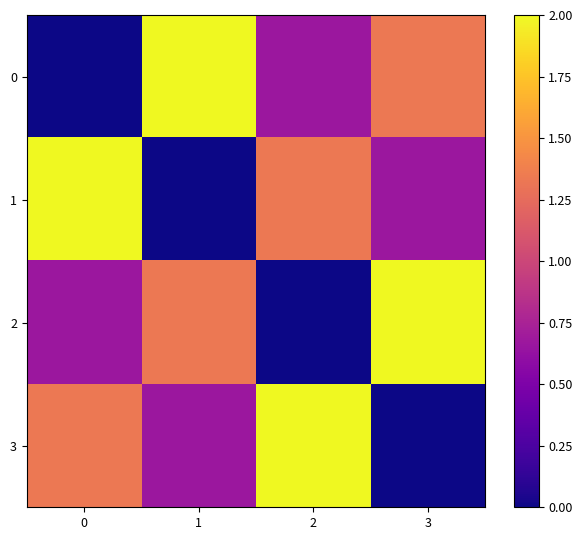

Reading left to right, what are all the values shown in this chart?

0: 0=0.0	1=2.0	2=0.7	3=1.3
1: 0=2.0	1=0.0	2=1.3	3=0.7
2: 0=0.7	1=1.3	2=0.0	3=2.0
3: 0=1.3	1=0.7	2=2.0	3=0.0